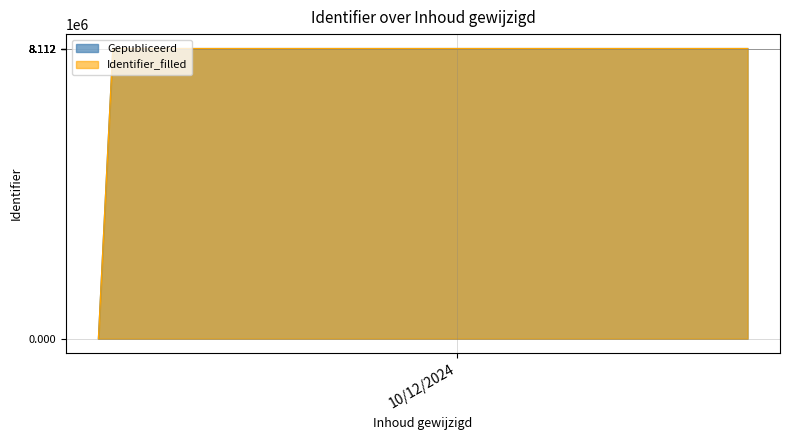

How many distinct data groups are displayed?

2